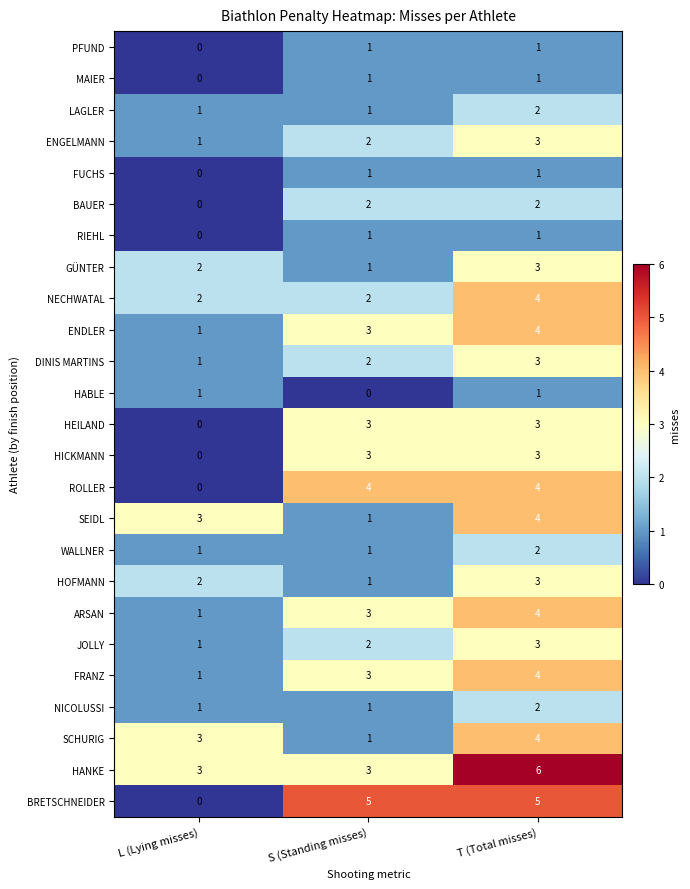

What is the total value across all series at T (Total misses)?

73